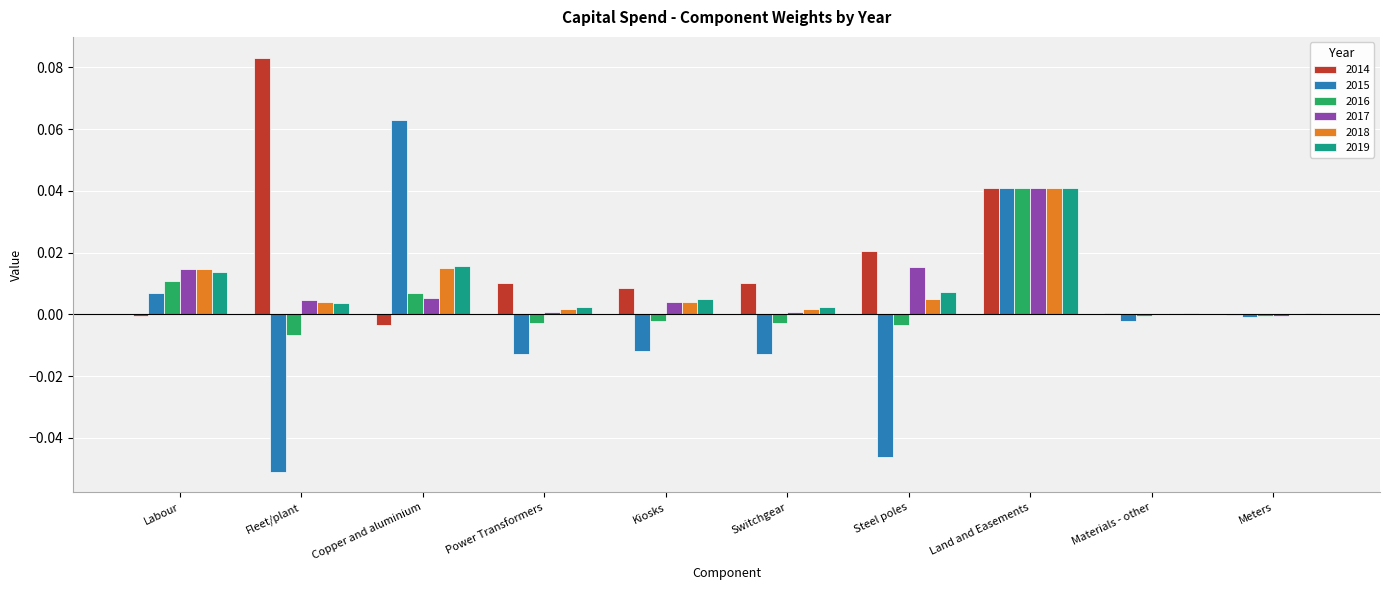

Are the bars horizontal?

No